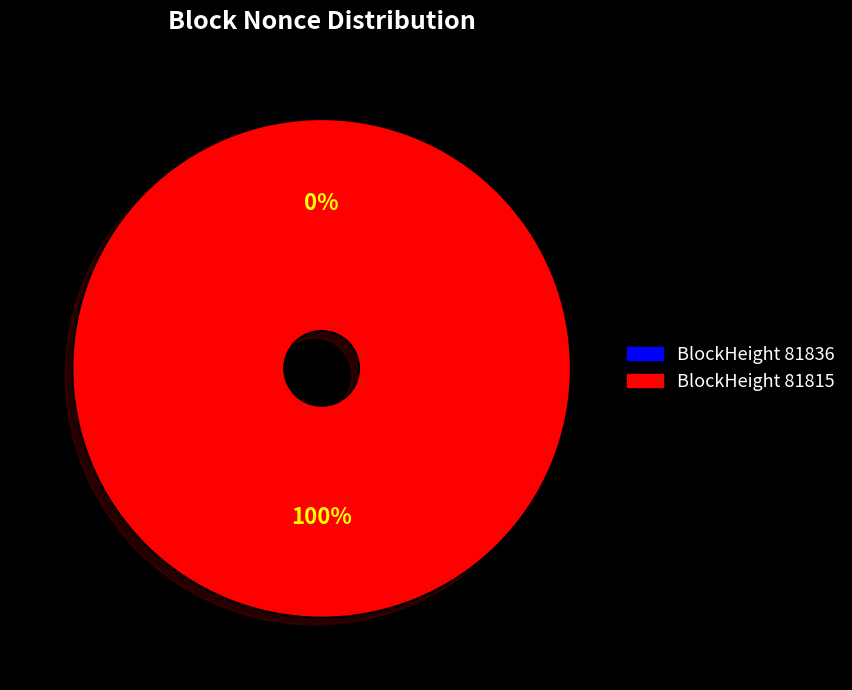

The 81836 slice represents 0% of the pie. True or false?

True